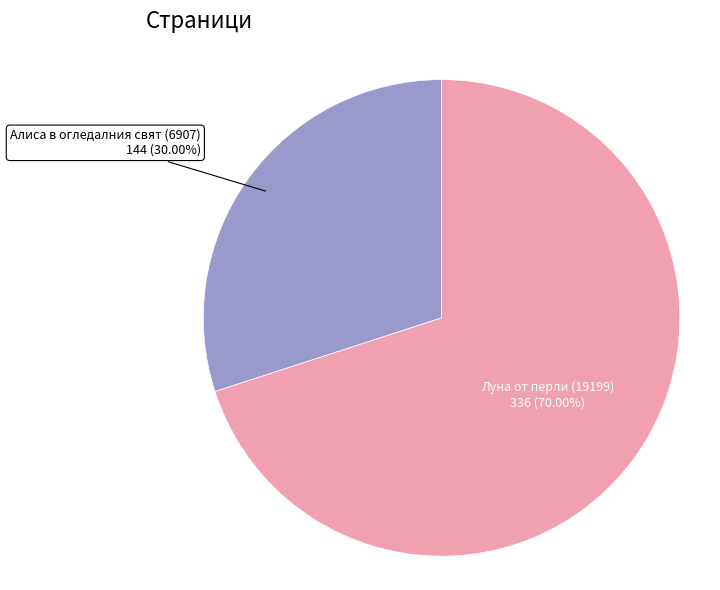

To the nearest percent, what percentage of the pie is Алиса в огледалния свят (6907)?

30%